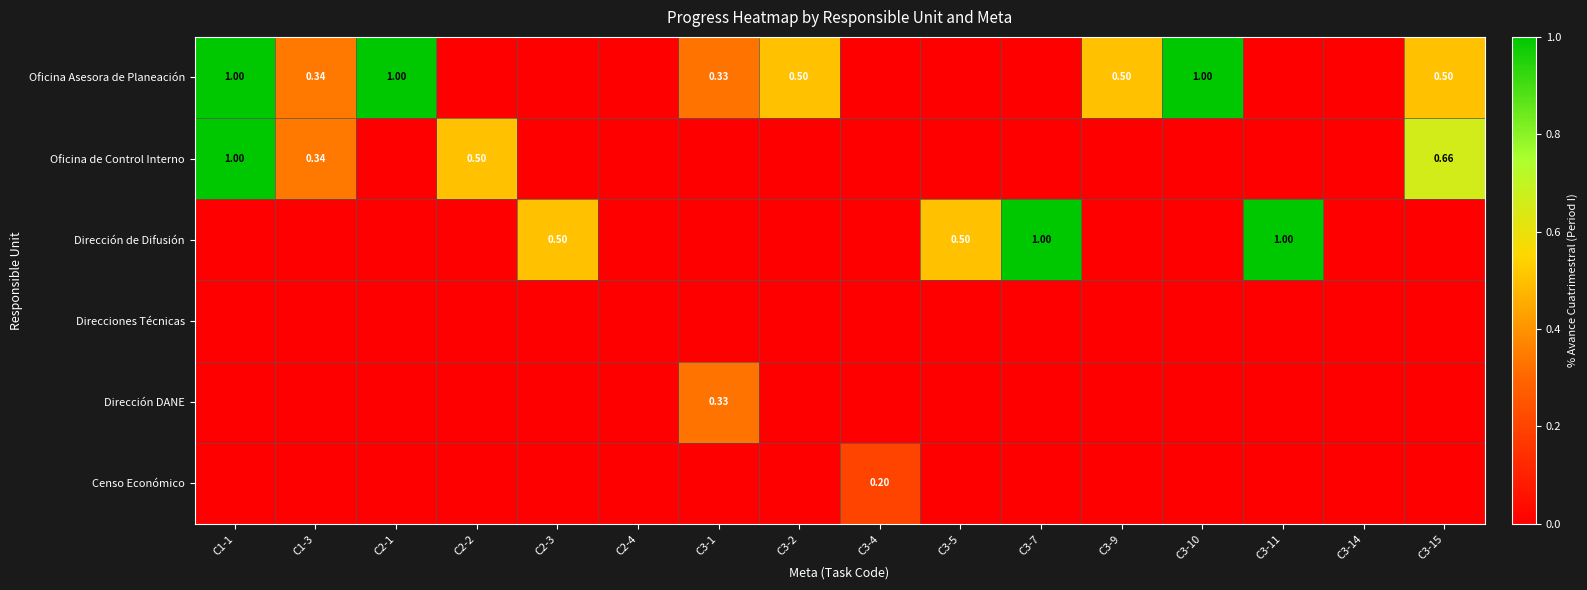

How many data points in Oficina de Control Interno are above 0?

4